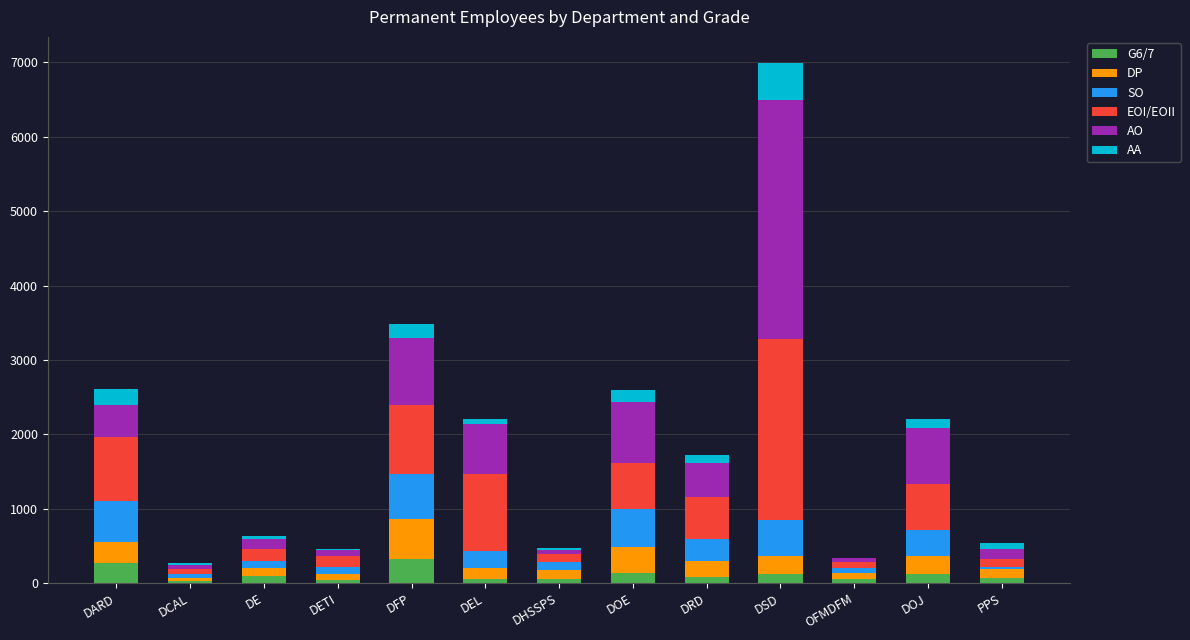

What is the total value across all series at DARD?

2606